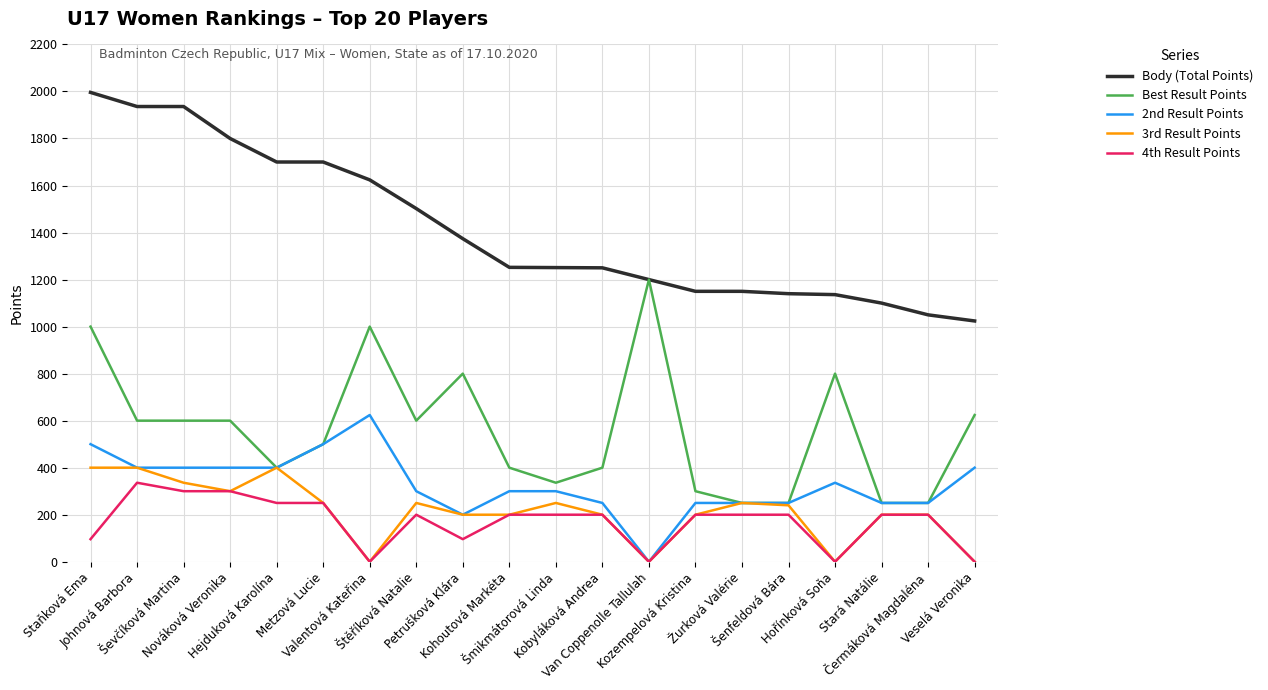

What is the difference between the Best Result Points values at Valentová Kateřina and Nováková Veronika?

400